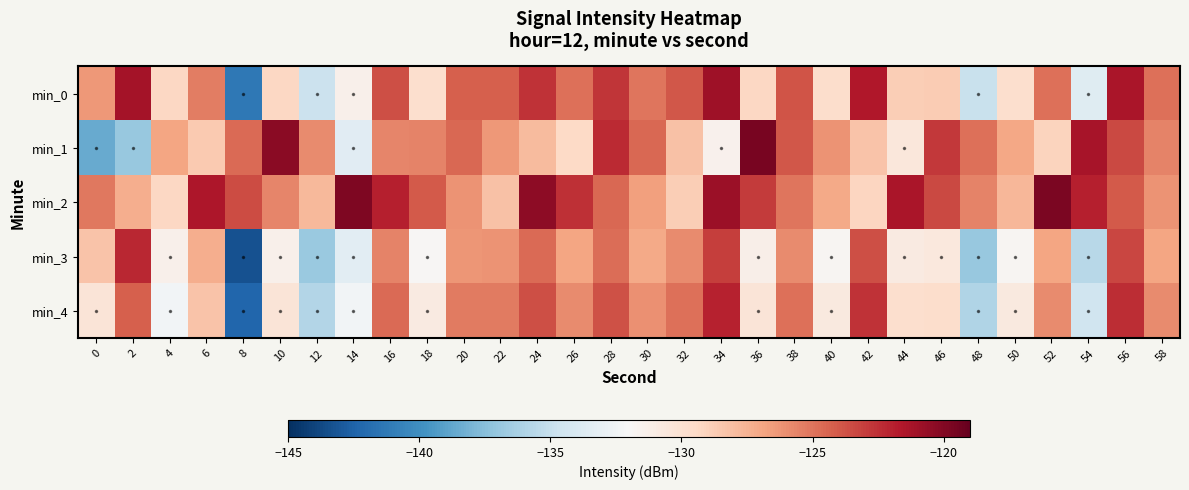

Which category has the lowest value across all series?

8